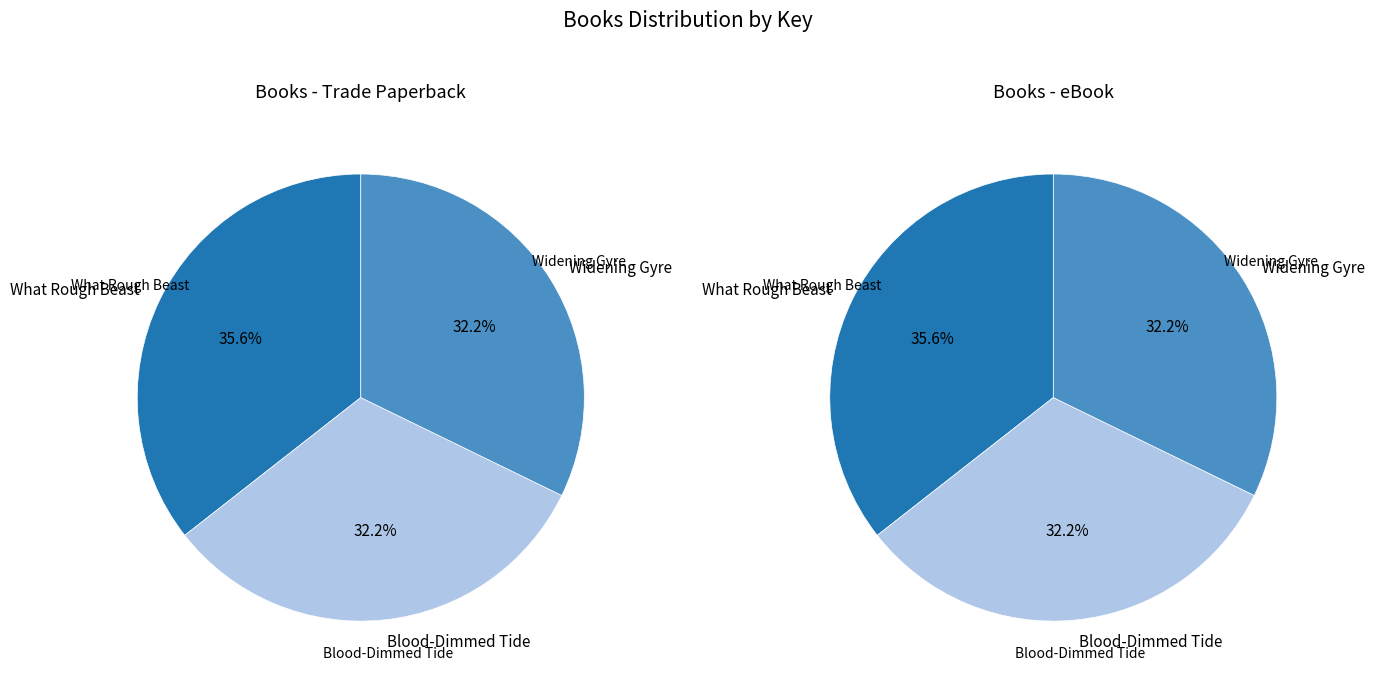

The What Rough Beast slice represents 36% of the pie. True or false?

True